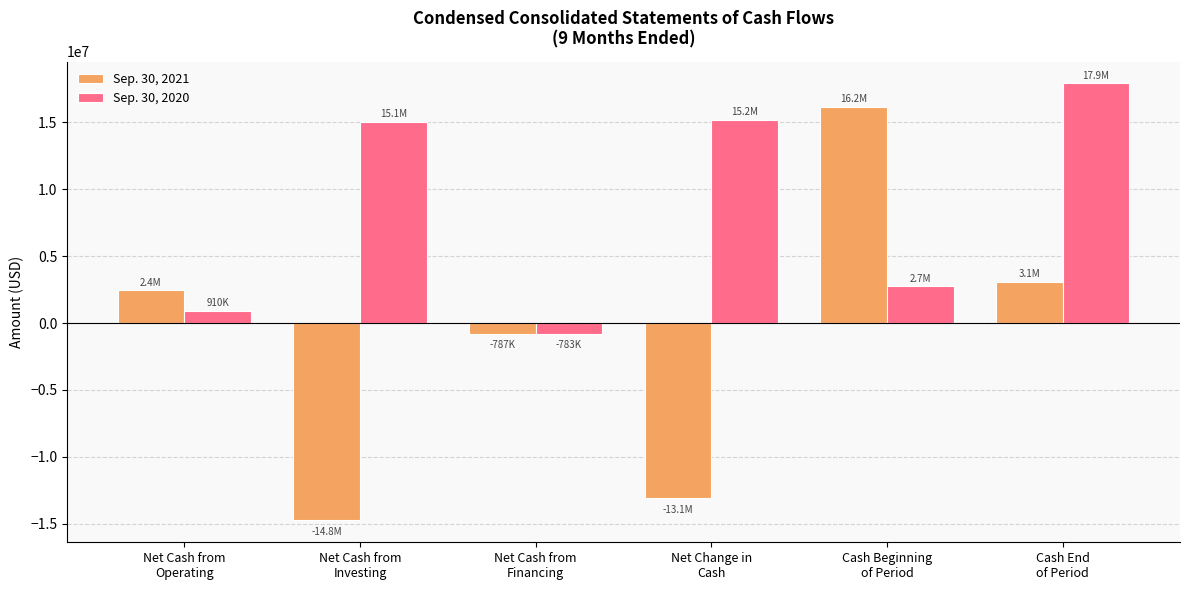

Which series has the widest spread of values?

Sep. 30, 2021